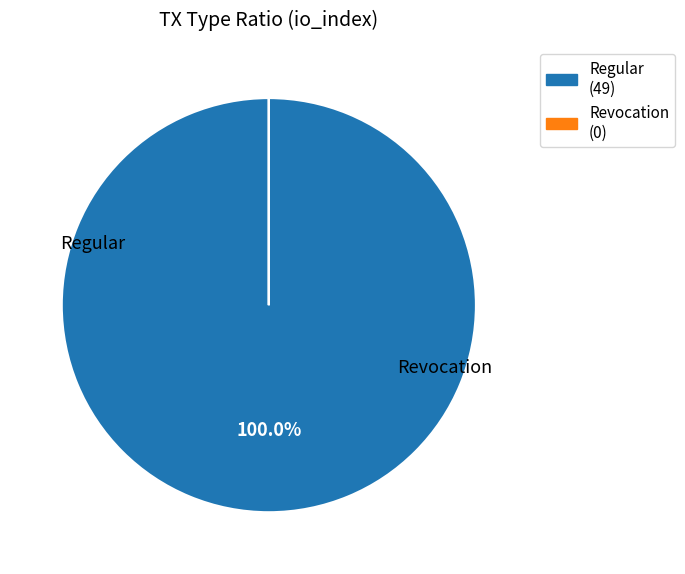

How many segments does this pie chart have?

2